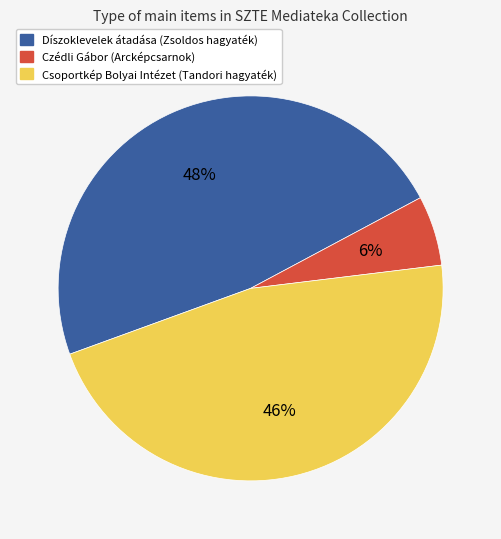

To the nearest percent, what is the average slice percentage?

33%